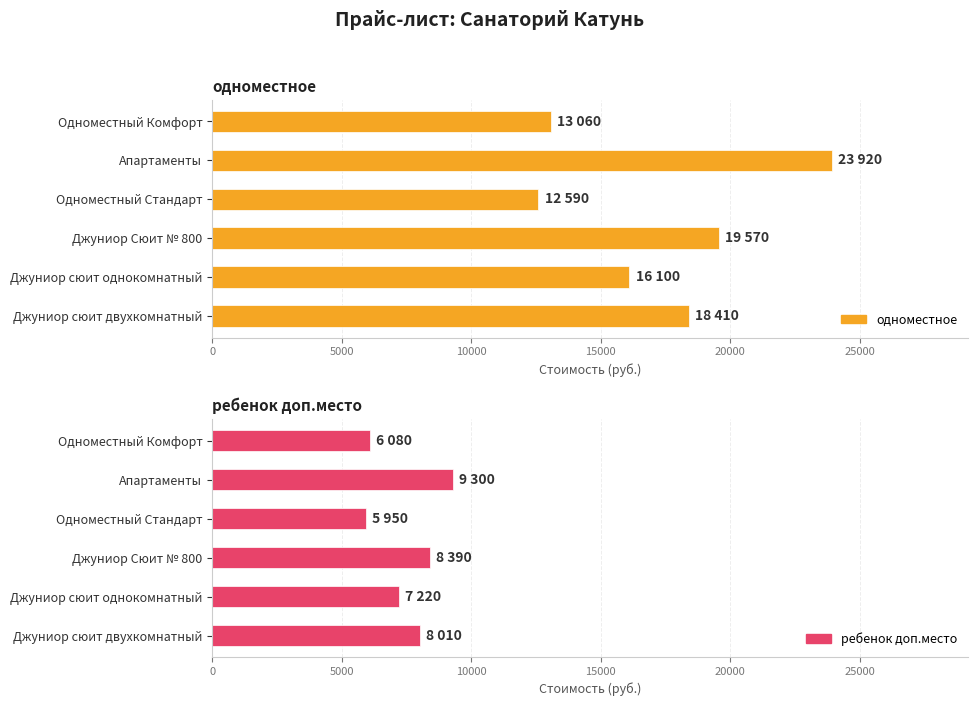

Reading left to right, extract all data points from this chart.

одноместное: 18410	16100	19570	12590	23920	13060
ребенок доп.место: 8010	7220	8390	5950	9300	6080